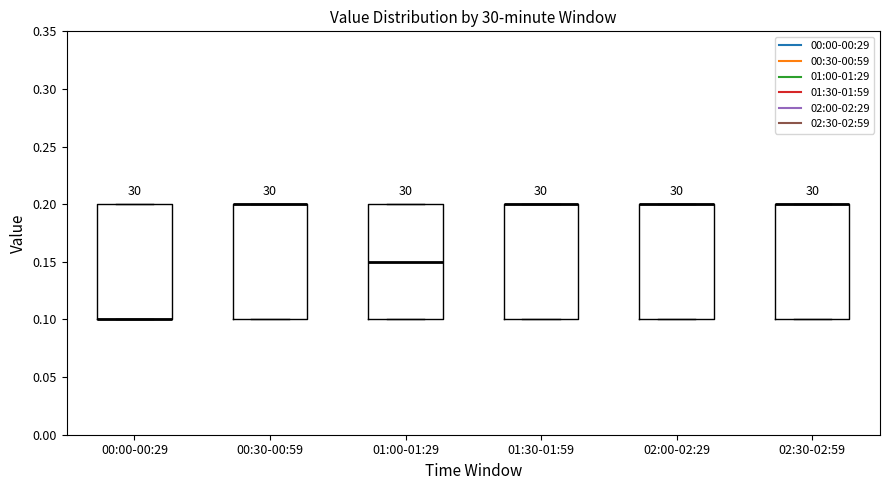

Where is the upper edge of the box for 00:30-00:59 on the y-axis? The values are not printed on the chart, so give them approximately, as read against the axis.

0.20